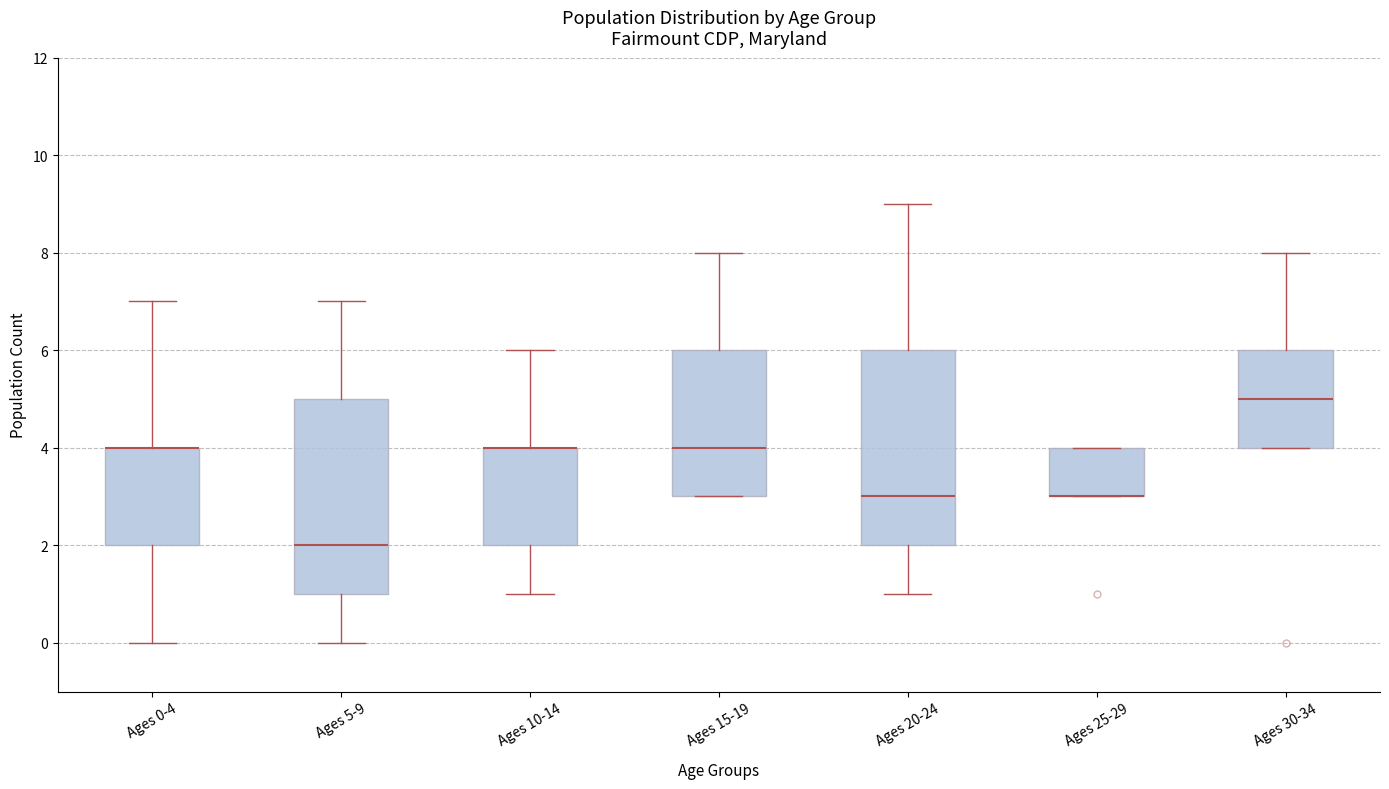

Reading left to right, transcribe this box plot: for each box, give where its median line is, the range the box spans, and where its two whiskers end, as read against the y-axis. The values are not printed on the chart, so give them approximately, as read against the axis.

Ages 0-4: median 4 (drawn on the box's upper edge), box 2 to 4, whiskers 0 to 7
Ages 5-9: median 2, box 1 to 5, whiskers 0 to 7
Ages 10-14: median 4 (drawn on the box's upper edge), box 2 to 4, whiskers 1 to 6
Ages 15-19: median 4, box 3 to 6, whiskers 3 to 8
Ages 20-24: median 3, box 2 to 6, whiskers 1 to 9
Ages 25-29: median 3 (drawn on the box's lower edge), box 3 to 4, whiskers 3 to 4
Ages 30-34: median 5, box 4 to 6, whiskers 4 to 8